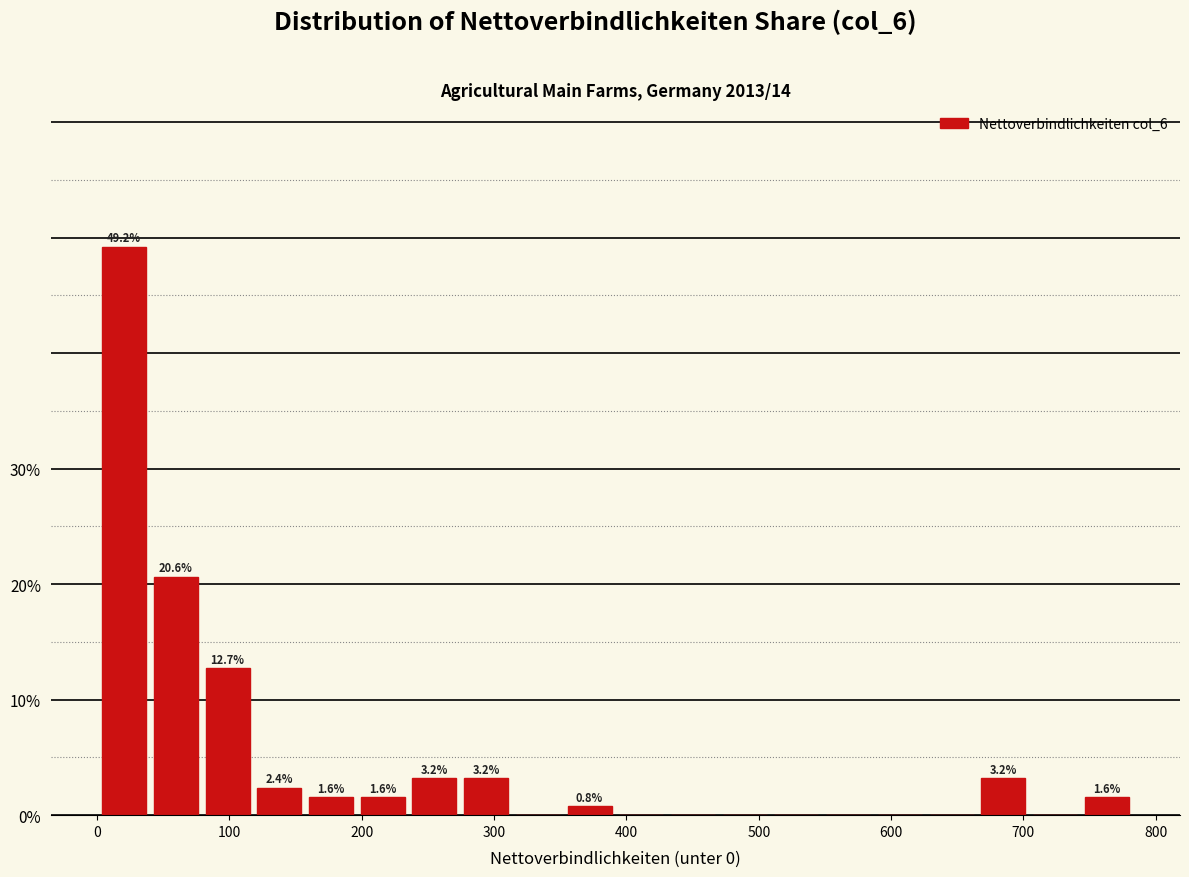

Read against the x-axis, roughly where is the centre of the tallest bar?

20